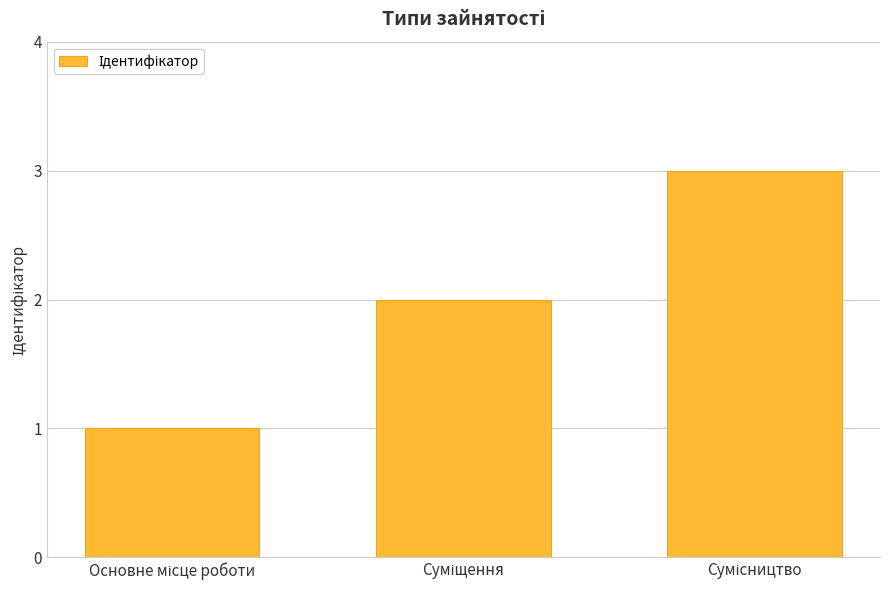

What is the minimum value shown in the chart?

1